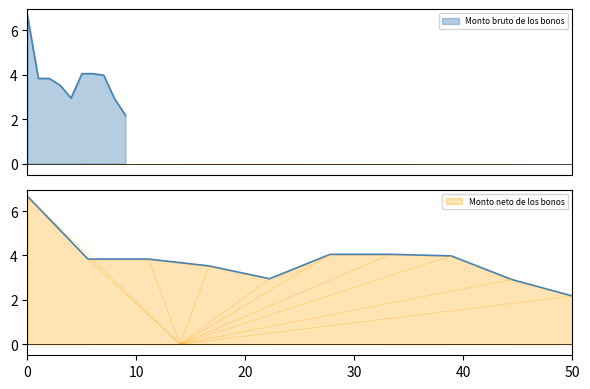

How many interior local valleys does the Monto bruto de los bonos series have?

1